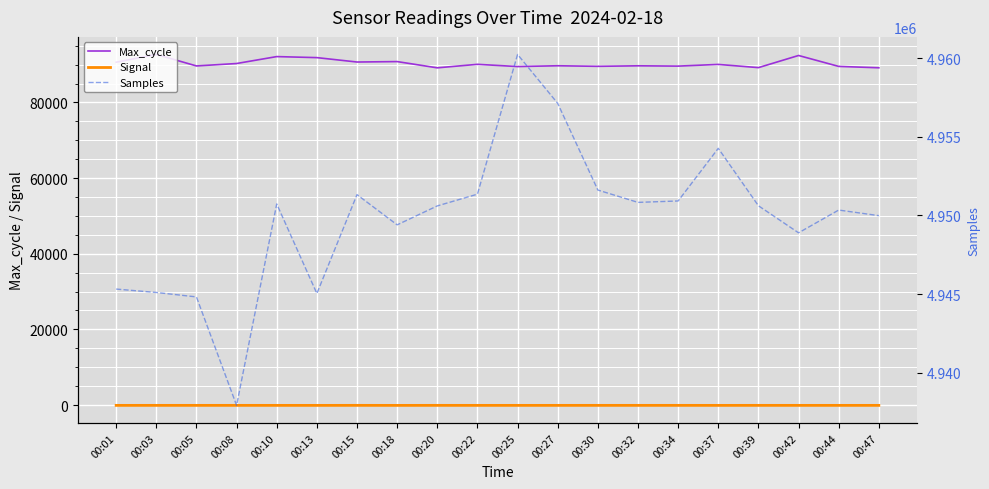

True or false: Samples and Max_cycle intersect in this chart.

False